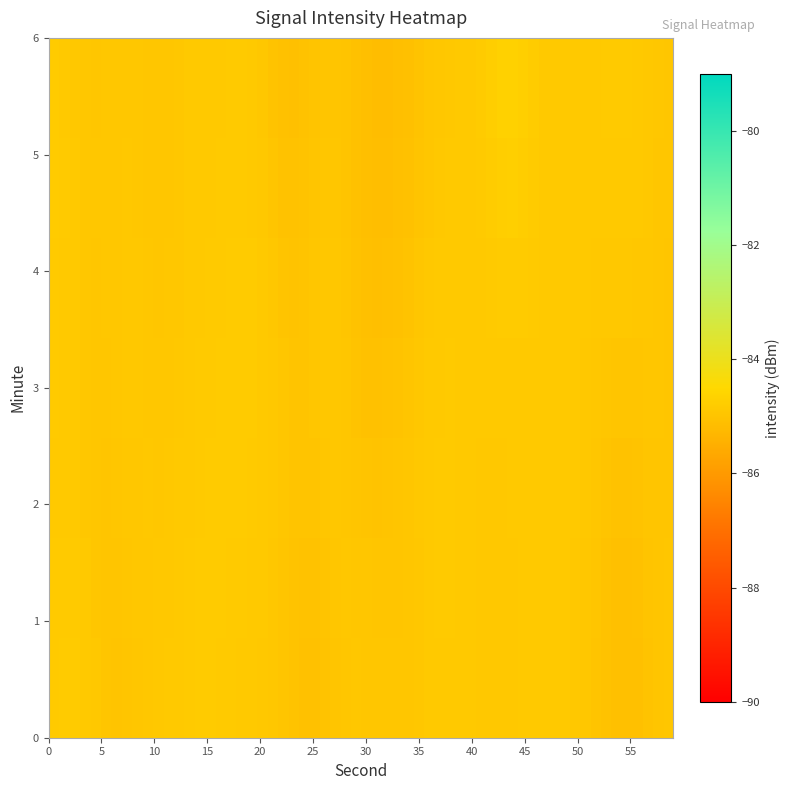

Count the number of data series in this chart.

7